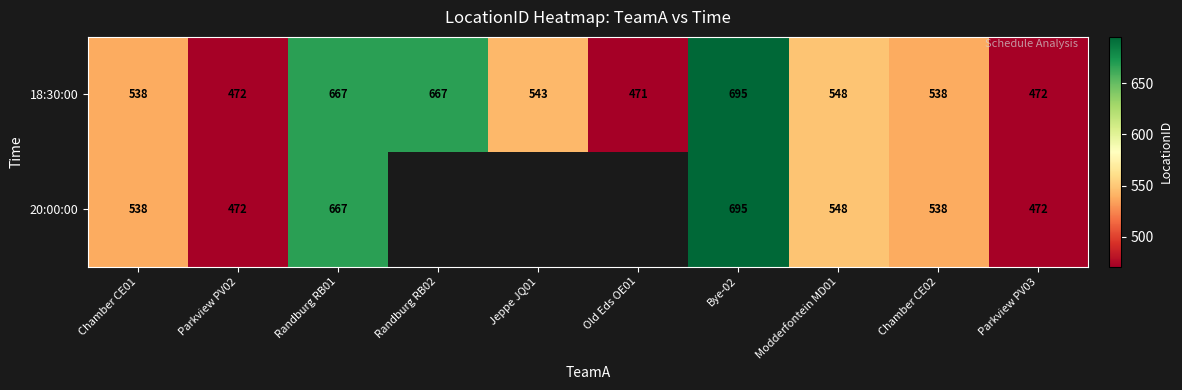

Is the value of 18:30:00 at Parkview PV02 greater than the value of 20:00:00 at Randburg RB01?

No